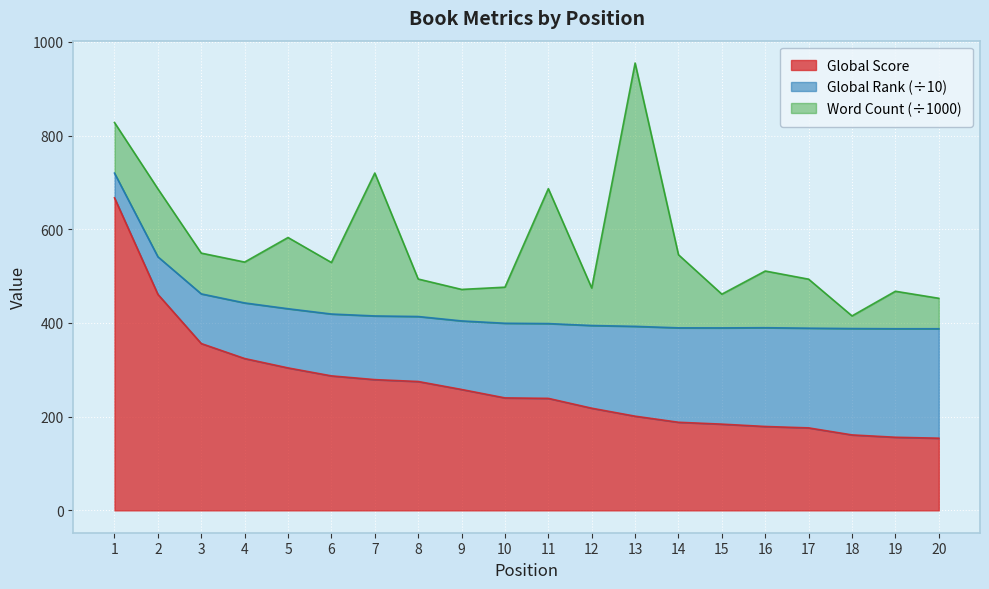

True or false: Global Score has a value of 239.0 at 11.

True